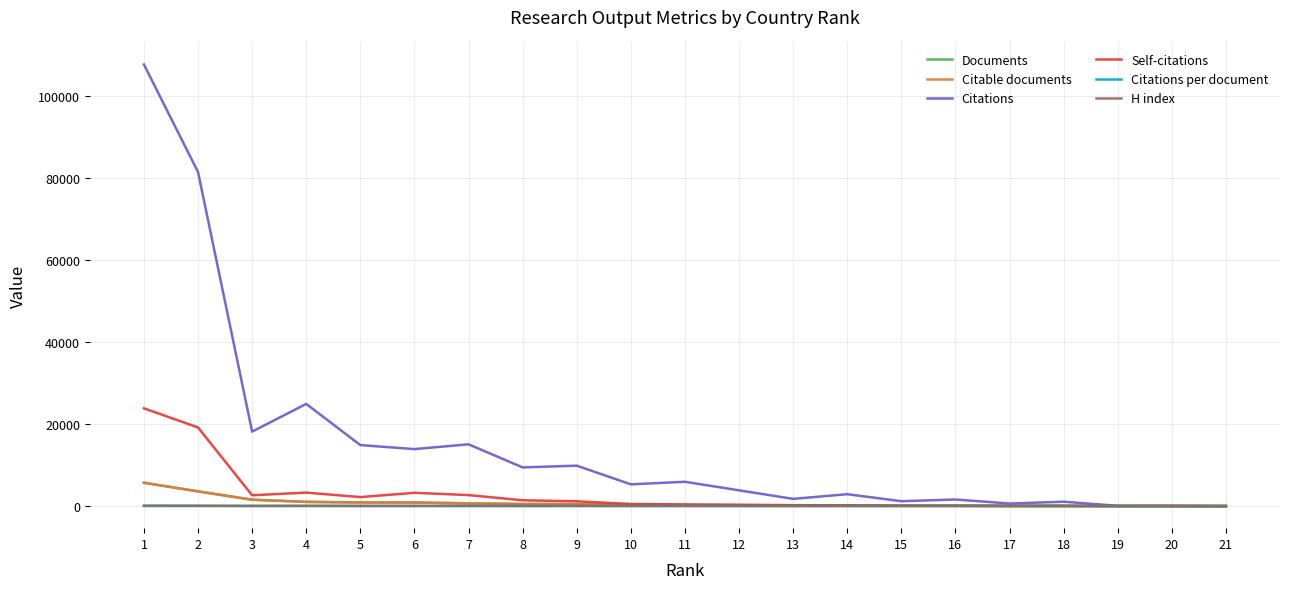

The value of Citations at 8 is 9432.0. True or false?

True